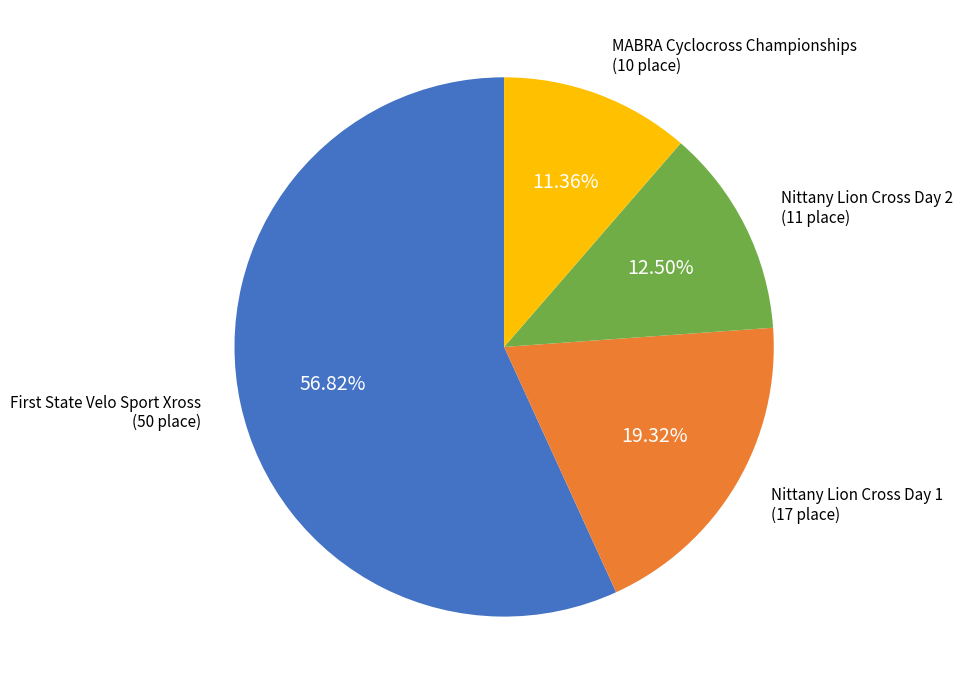

Does any single category account for the majority?

Yes